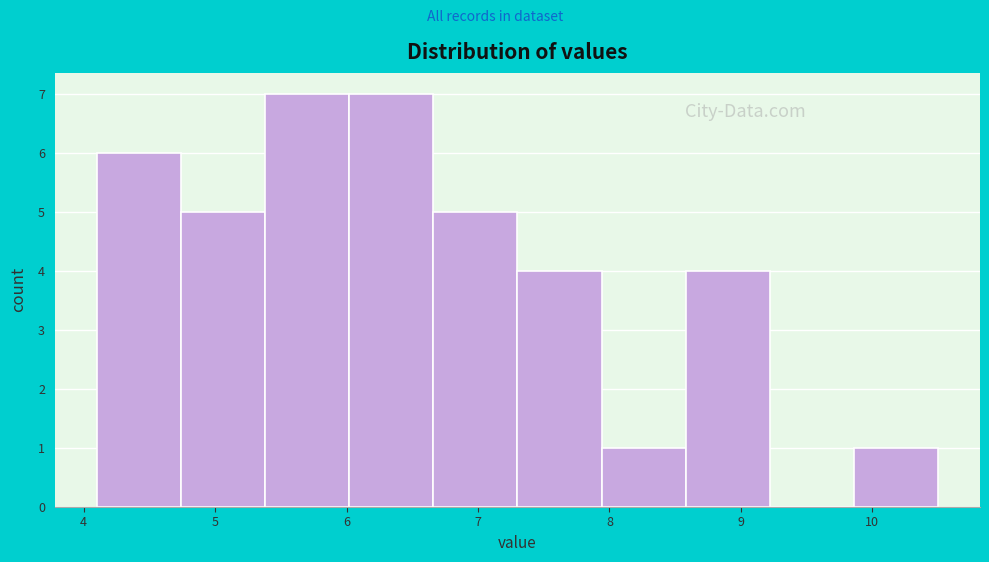

Reading left to right, list every bar in this chart as the range it spans on the x-axis followed by its height. Neither the bar edges nor the heights are printed on the chart, so give them approximately, as read against the axes.

4.10 to 4.74: 6
4.74 to 5.38: 5
5.38 to 6.02: 7
6.02 to 6.66: 7
6.66 to 7.30: 5
7.30 to 7.94: 4
7.94 to 8.58: 1
8.58 to 9.22: 4
9.22 to 9.86: 0
9.86 to 10.50: 1